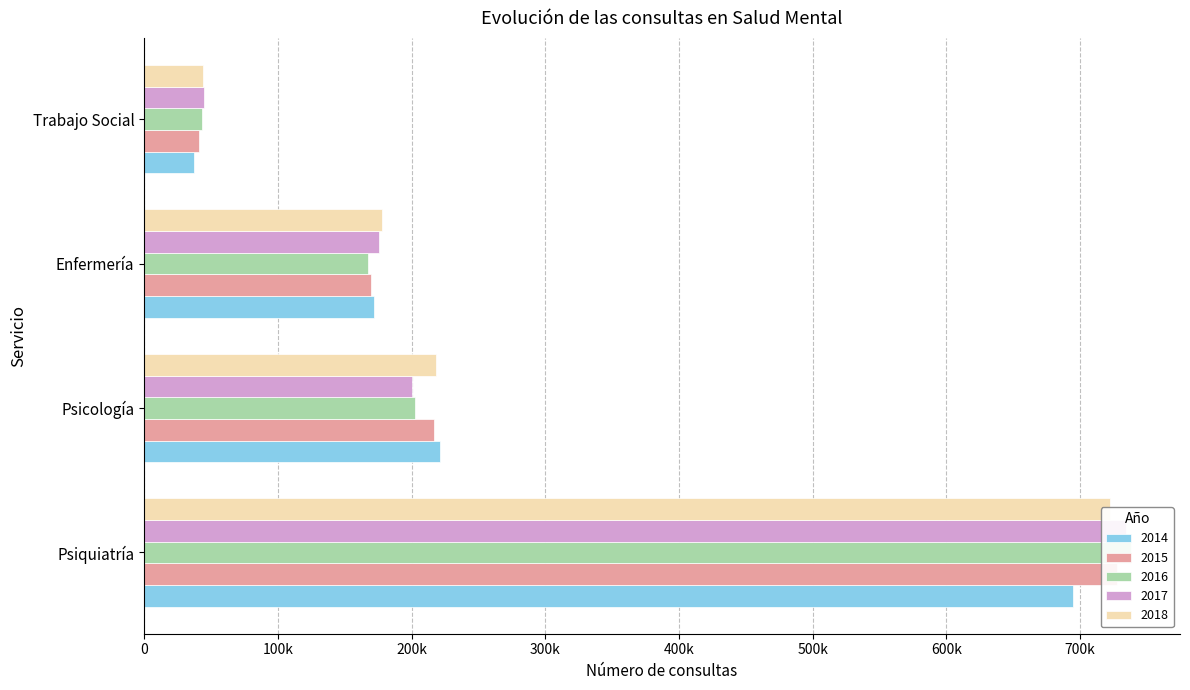

List the series in order of their peak value, lowest first.

2014, 2018, 2015, 2017, 2016